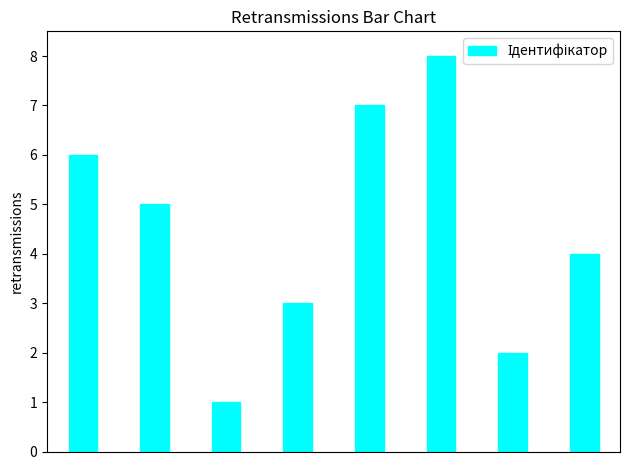

Reading left to right, transcribe all the data shown in this chart.

6	5	1	3	7	8	2	4